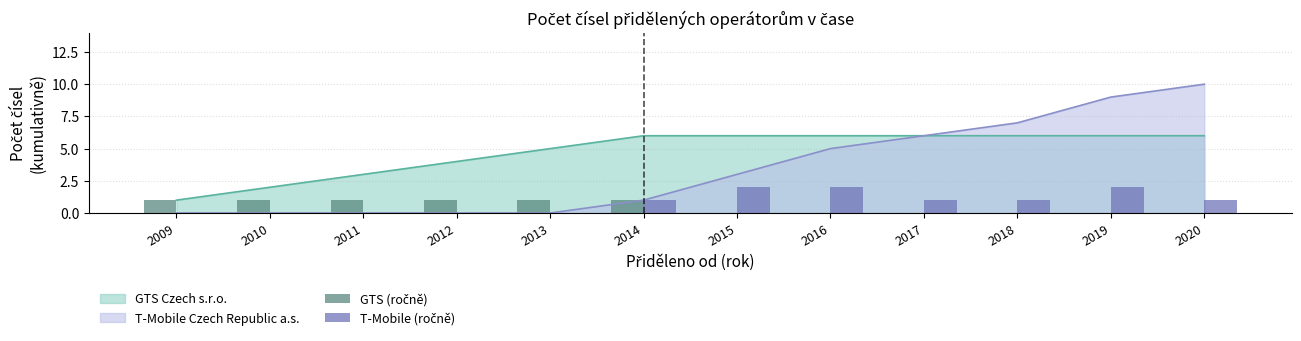

Which category has the lowest value across all series?

2015